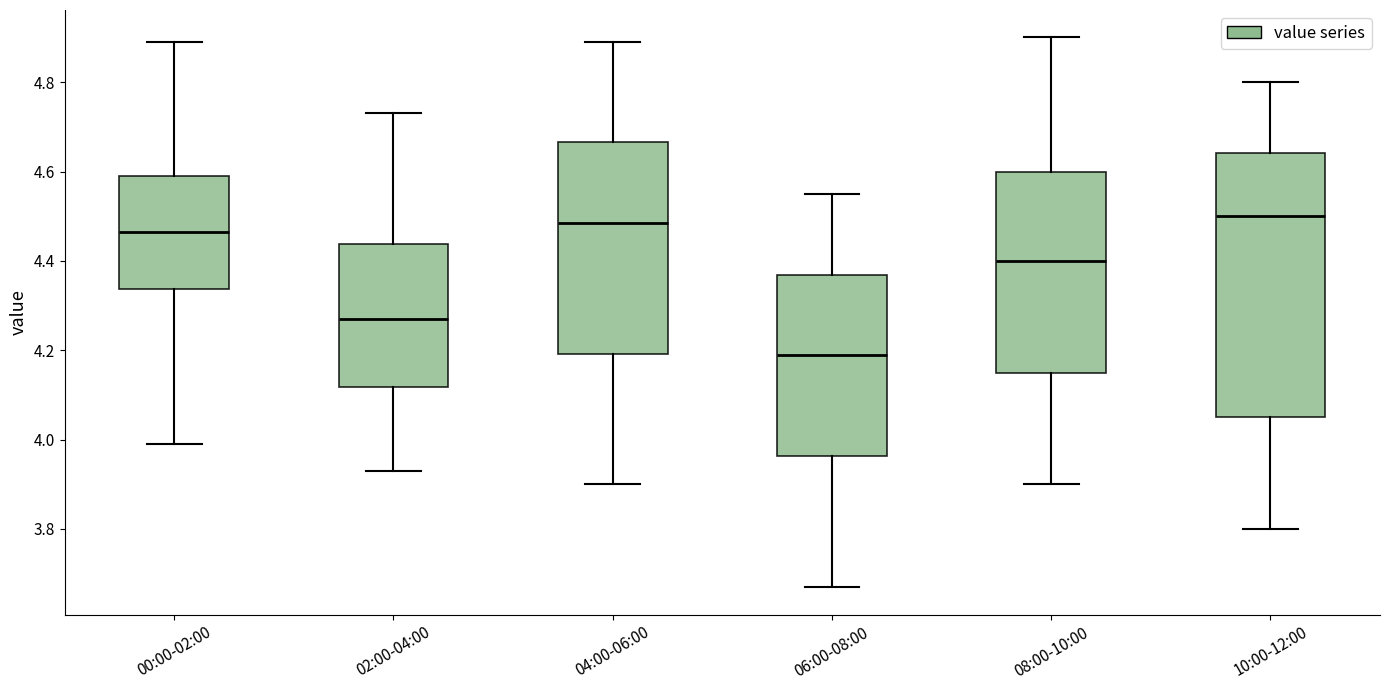

Reading left to right, read every box against the y-axis: the position of its median line, the range the box covers, and the ends of its whiskers. The values are not printed on the chart, so give them approximately, as read against the axis.

00:00-02:00: median 4.46, box 4.34 to 4.60, whiskers 4.00 to 4.90
02:00-04:00: median 4.28, box 4.12 to 4.44, whiskers 3.94 to 4.74
04:00-06:00: median 4.48, box 4.20 to 4.66, whiskers 3.90 to 4.90
06:00-08:00: median 4.20, box 3.96 to 4.36, whiskers 3.68 to 4.56
08:00-10:00: median 4.40, box 4.16 to 4.60, whiskers 3.90 to 4.90
10:00-12:00: median 4.50, box 4.06 to 4.64, whiskers 3.80 to 4.80